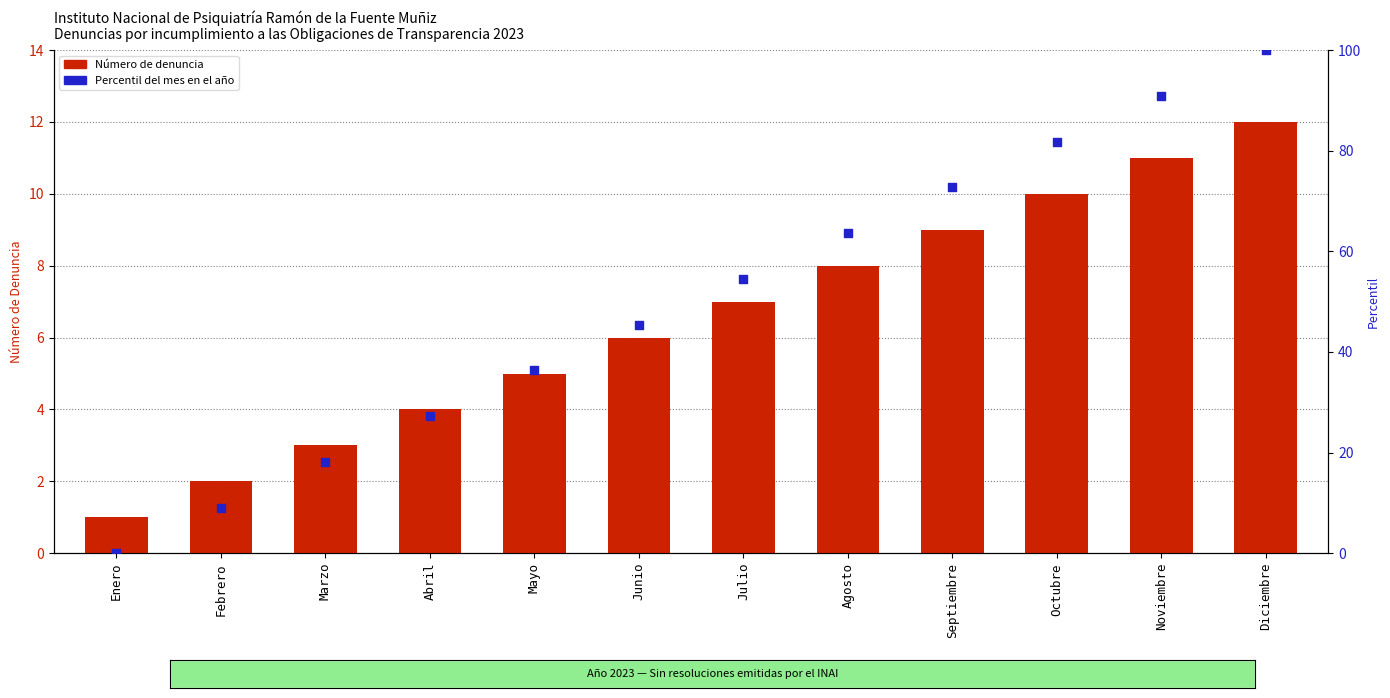

At how many categories does at least one series exceed 73?

3